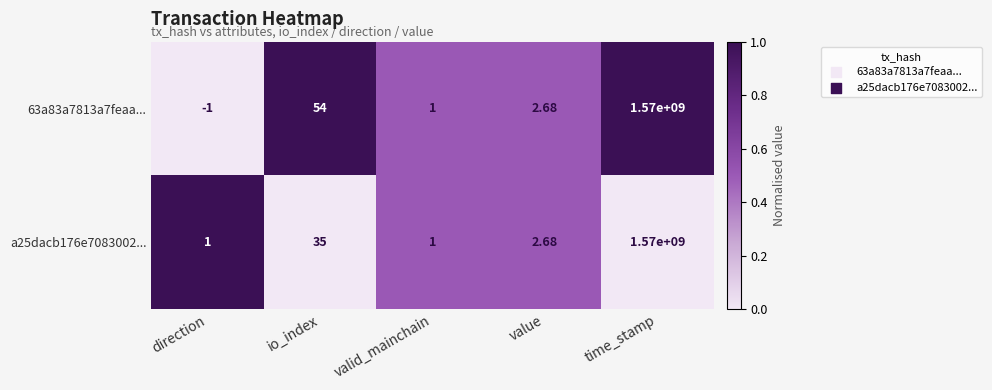

List the labels in order of 63a83a7813a7feaa... value, largest first.

time_stamp, io_index, value, valid_mainchain, direction